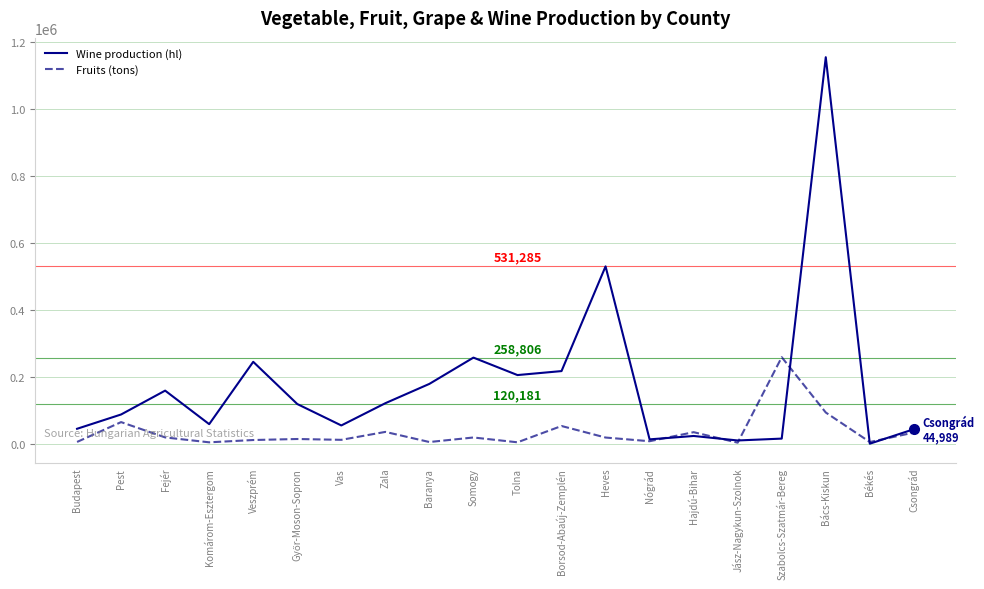

What is the sum of all Fruits (tons) values?

731853